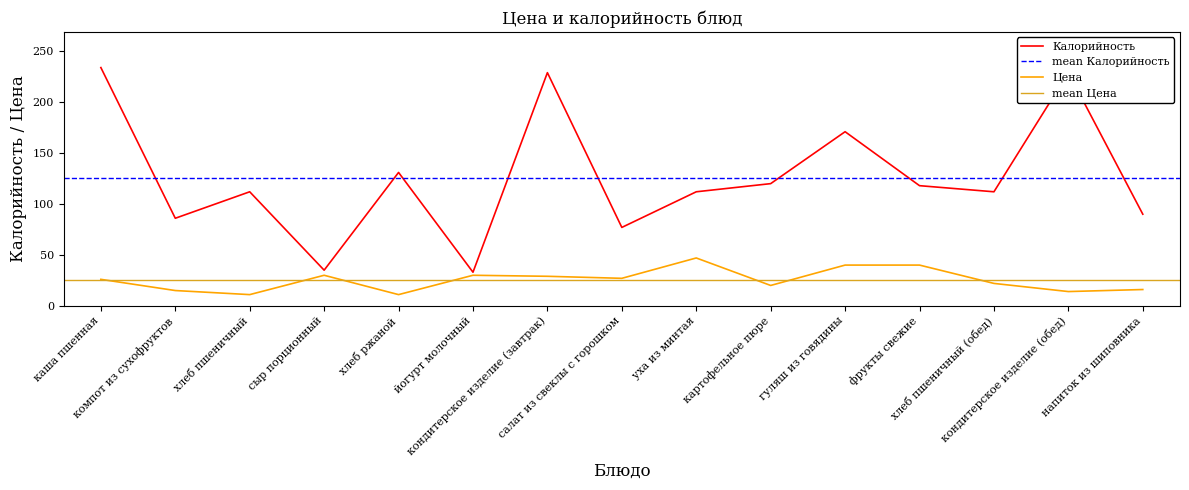

How many interior local valleys does the Цена series have?

5